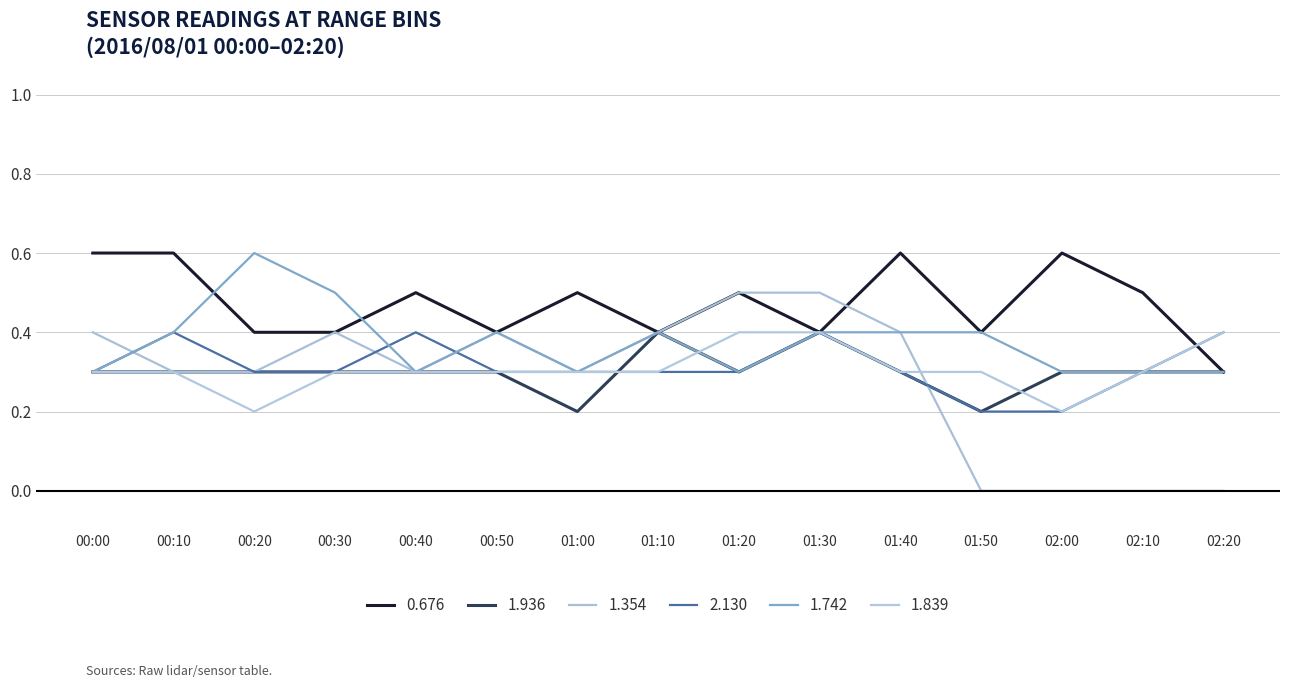

At how many categories does at least one series exceed 0?

15